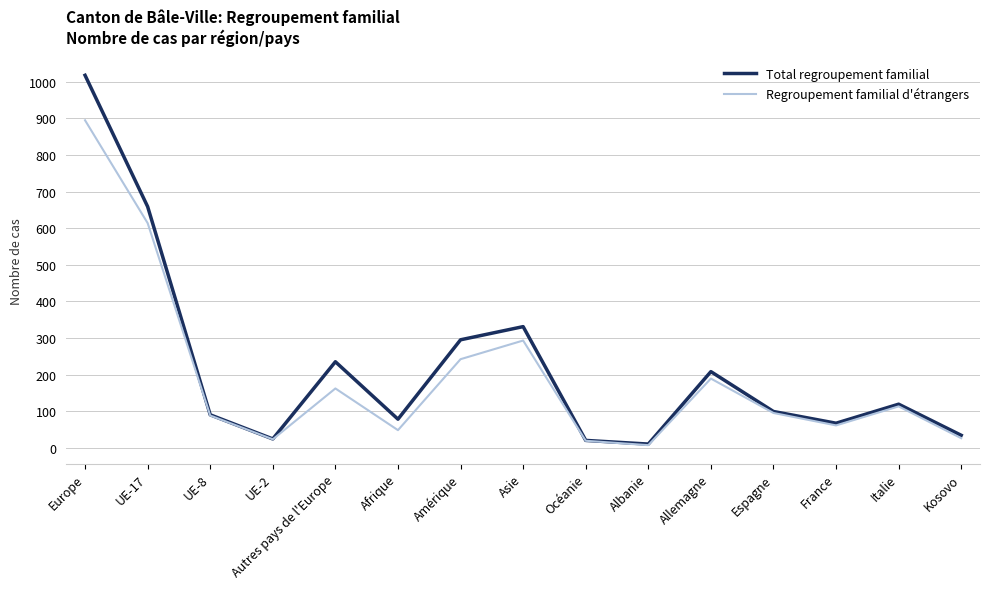

List the series in order of their peak value, lowest first.

Regroupement familial d'étrangers, Total regroupement familial